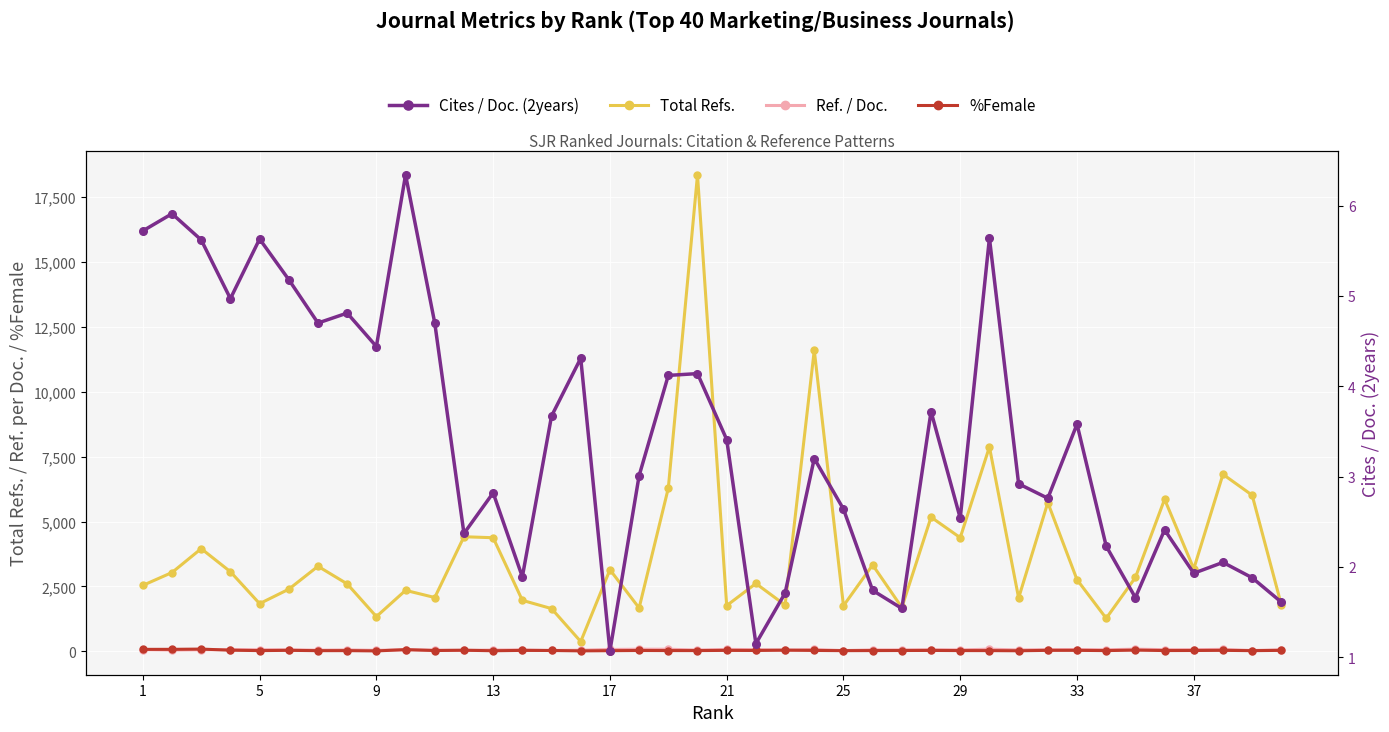

What is the sum of all Ref. / Doc. values?

2460.2